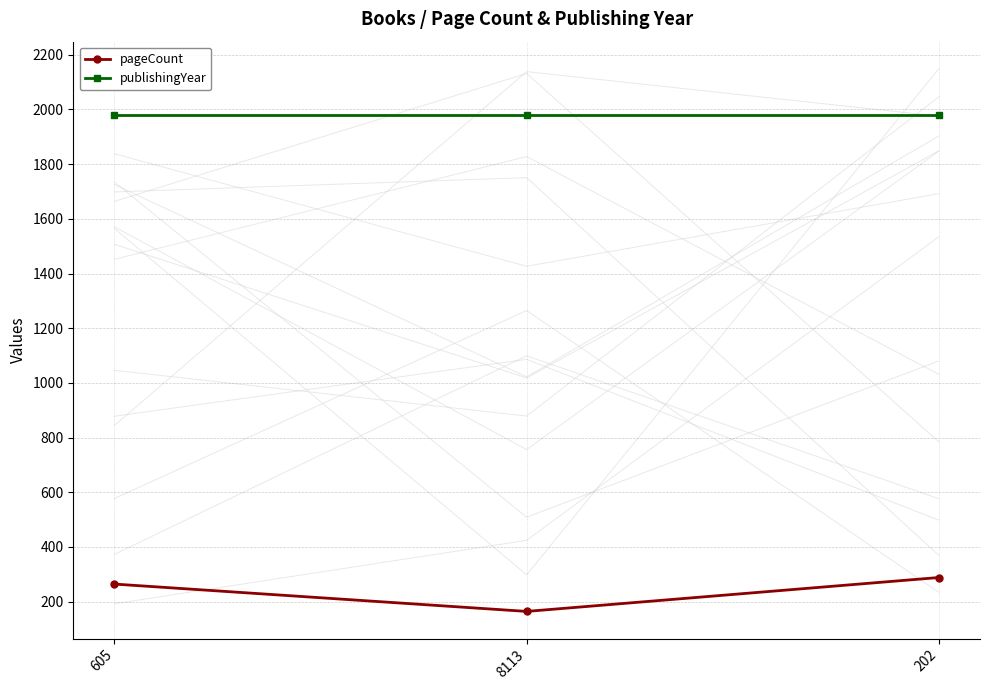

How many values in the pageCount series exceed 264?

1